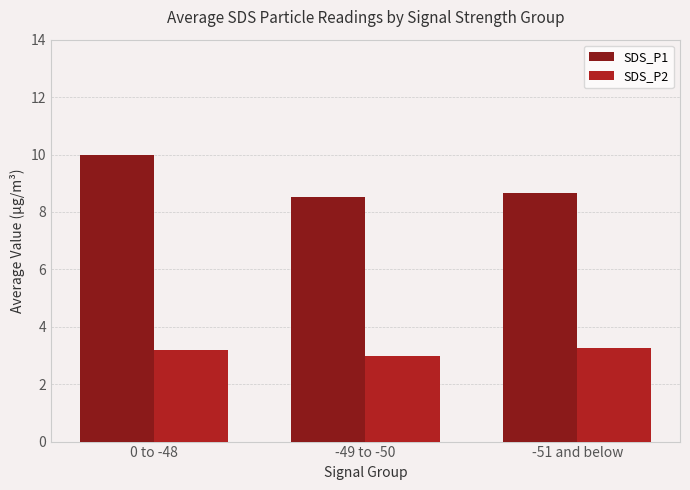

How many bars are there in total?

6